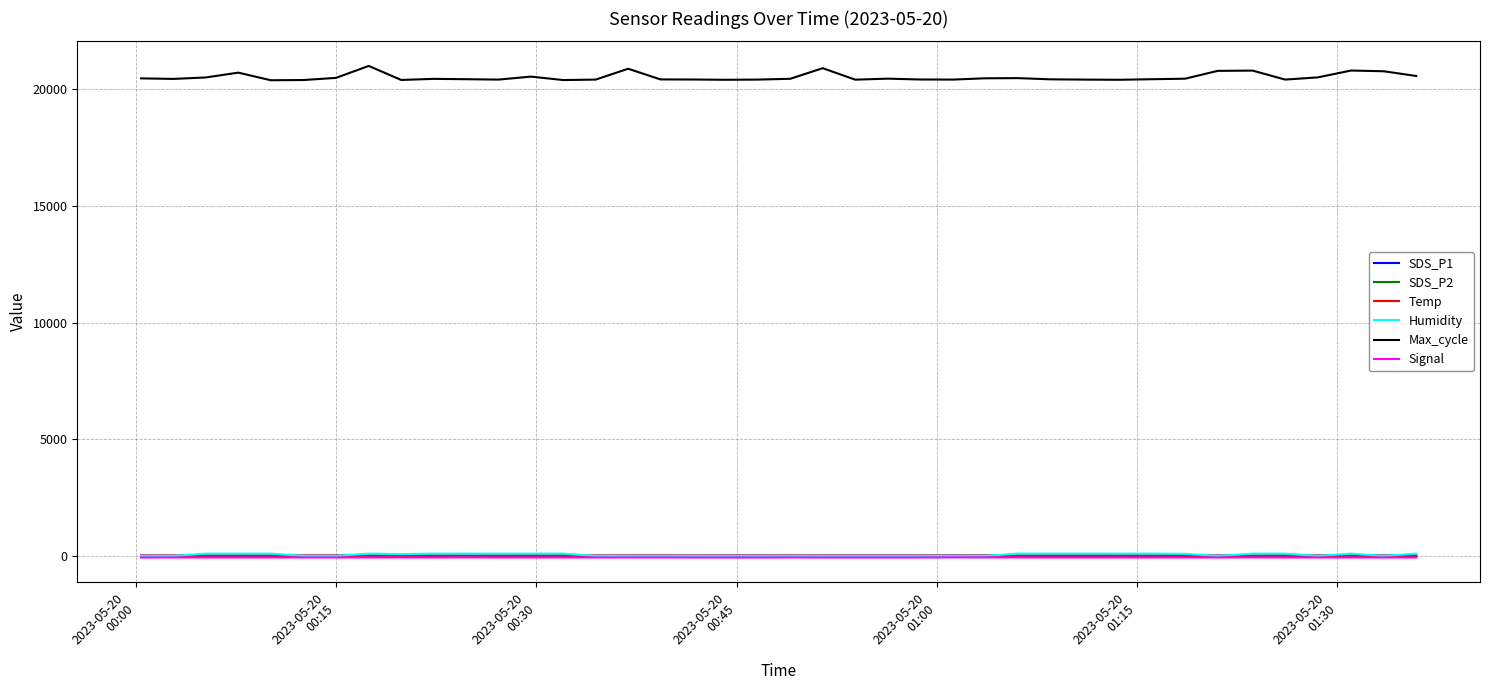

What is the difference between the maximum and minimum values in the SDS_P2 series?

1.5